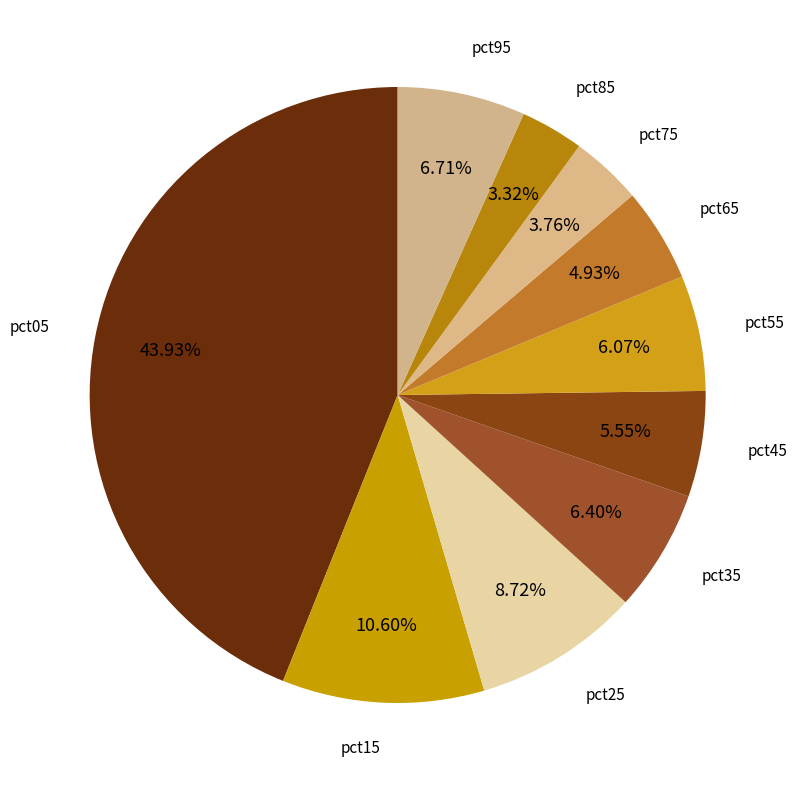

Does pct65 represent more than half of the total?

No